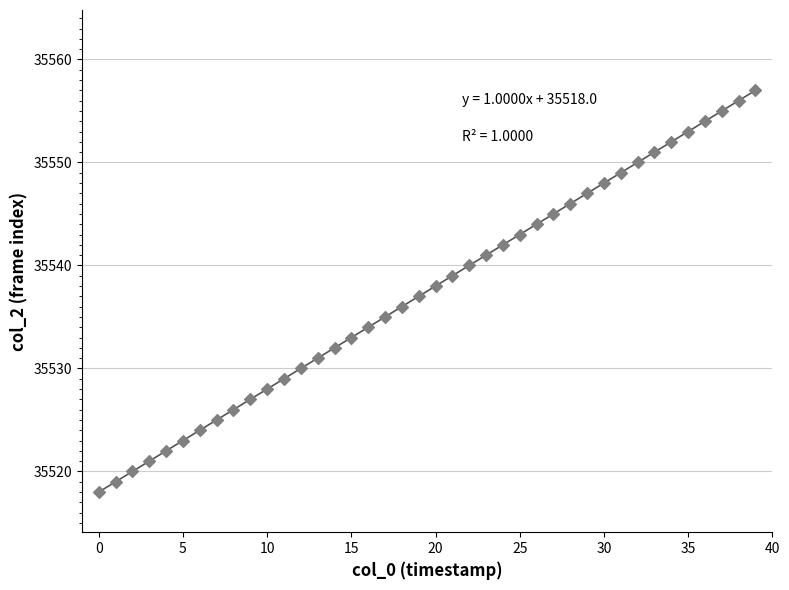

What is the range of Y values (max minus min)?

39